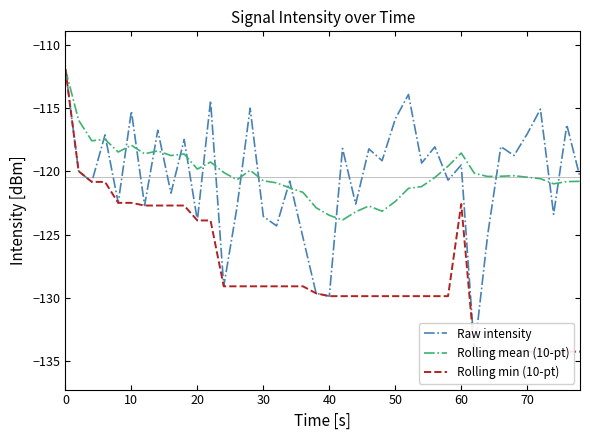

At how many categories does at least one series exceed -122?

37